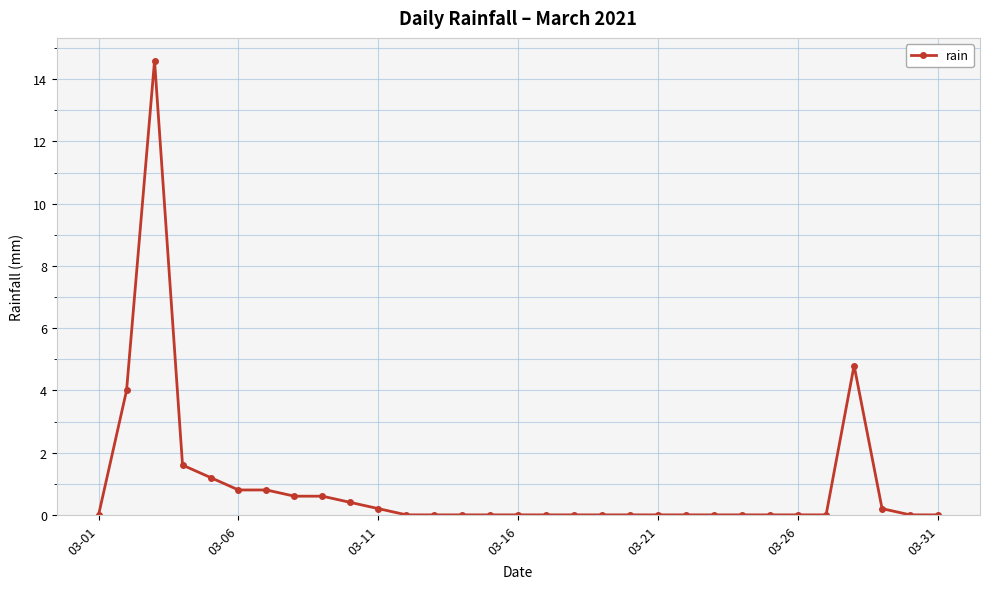

Count the number of data series in this chart.

1